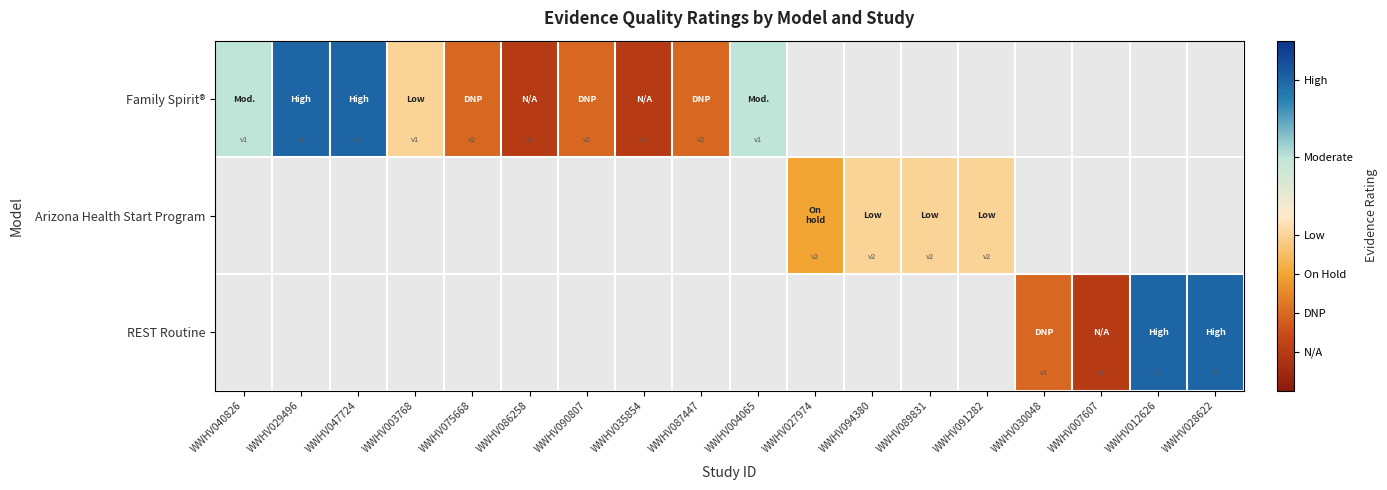

Which series has the widest spread of values?

Family Spirit®